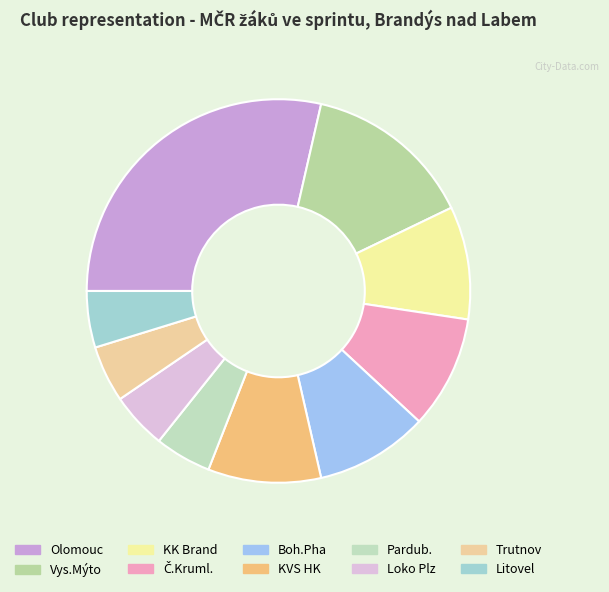

Do Trutnov and KK Brand together represent more than half of the pie?

No